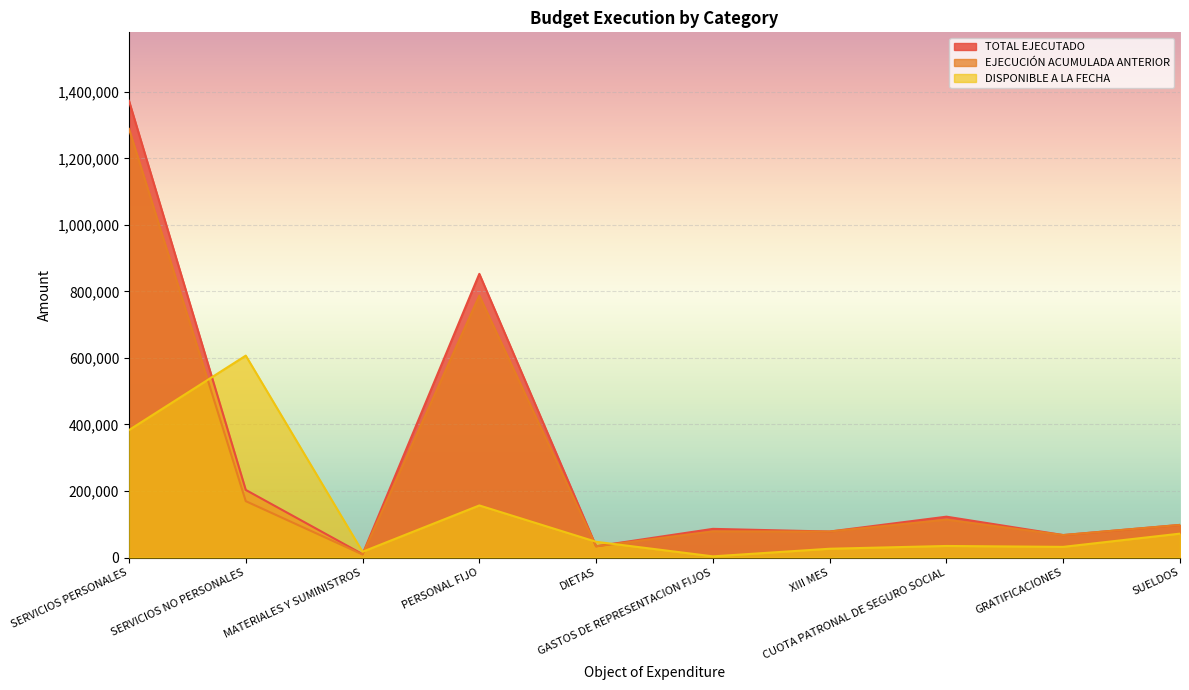

True or false: TOTAL EJECUTADO has more than 2 points higher than both neighbors.

True